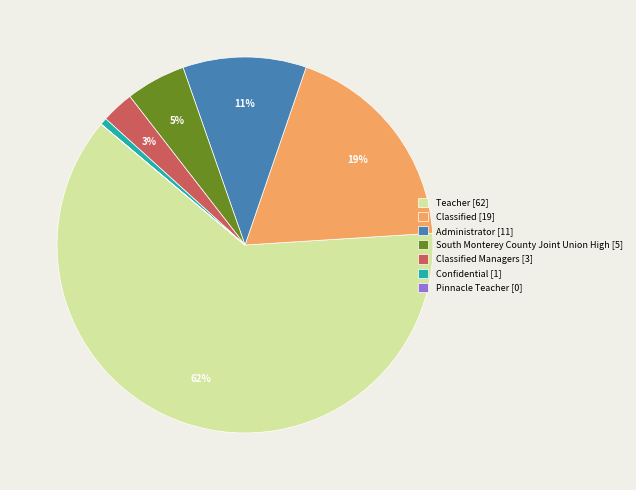

What is the largest slice in the pie chart?

Teacher [62]